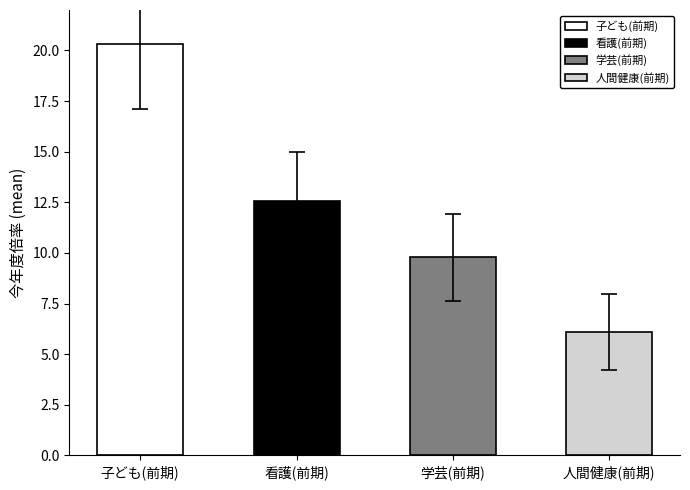

Between 4 and 6, which is larger?

6